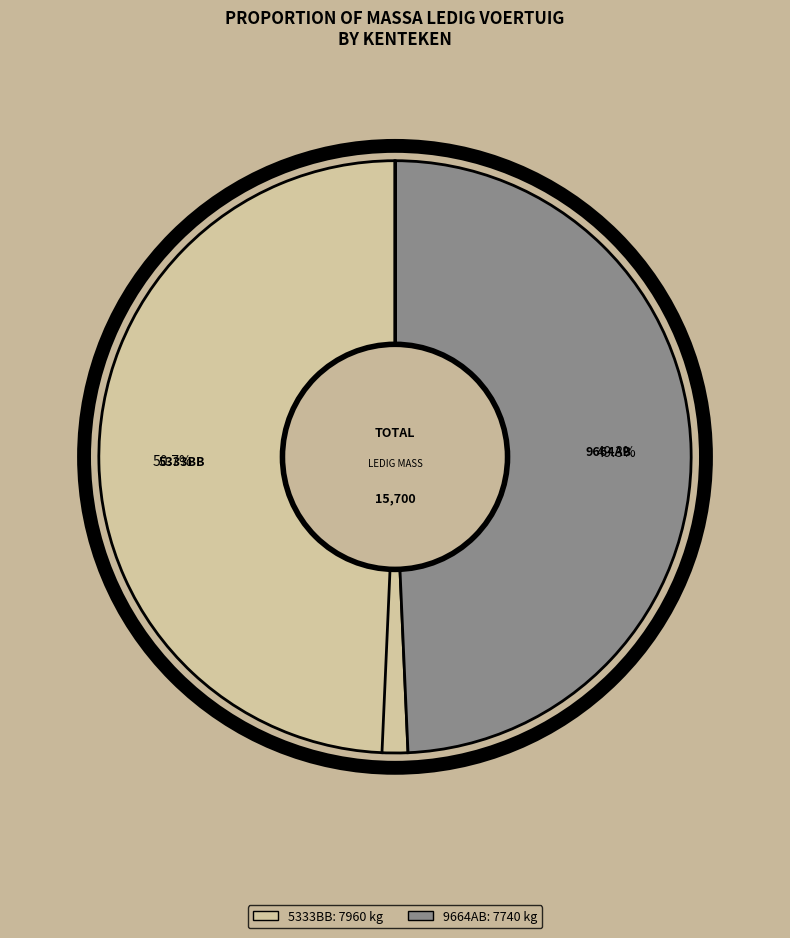

True or false: 9664AB accounts for 55% of the total.

False